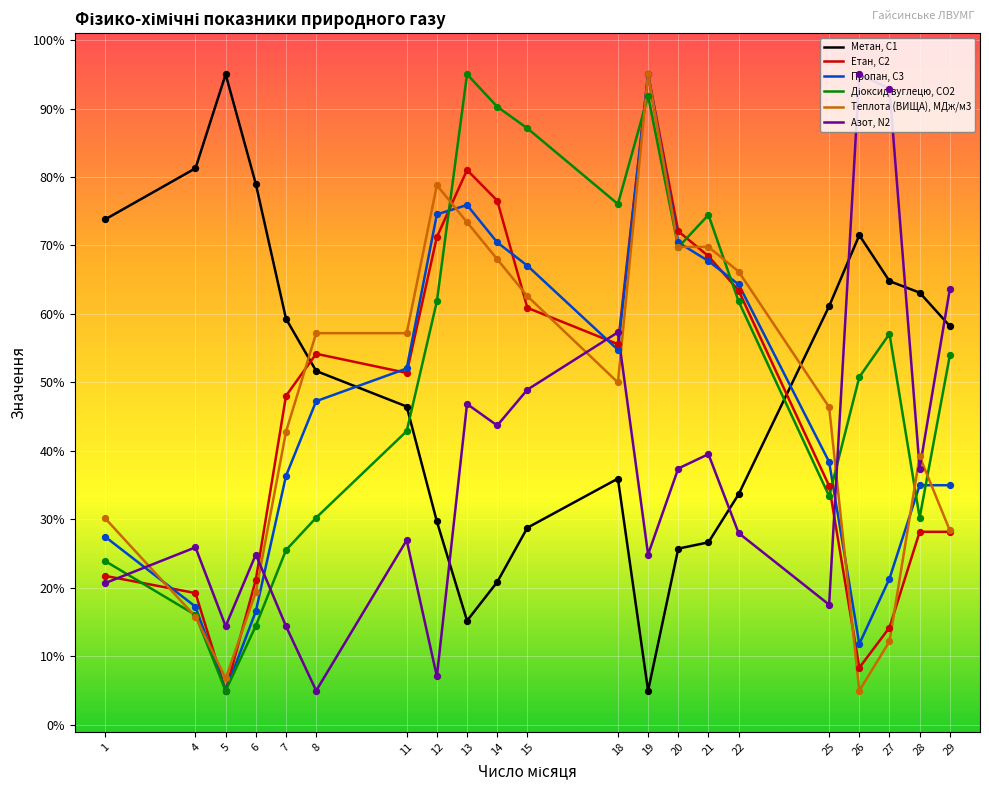

What is the total value across all series at 15?

355.4